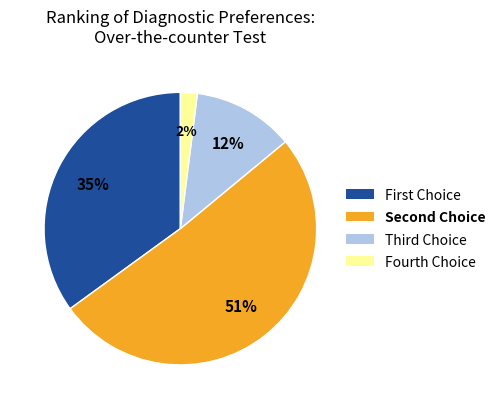

Is there any slice that represents more than half of the pie?

Yes